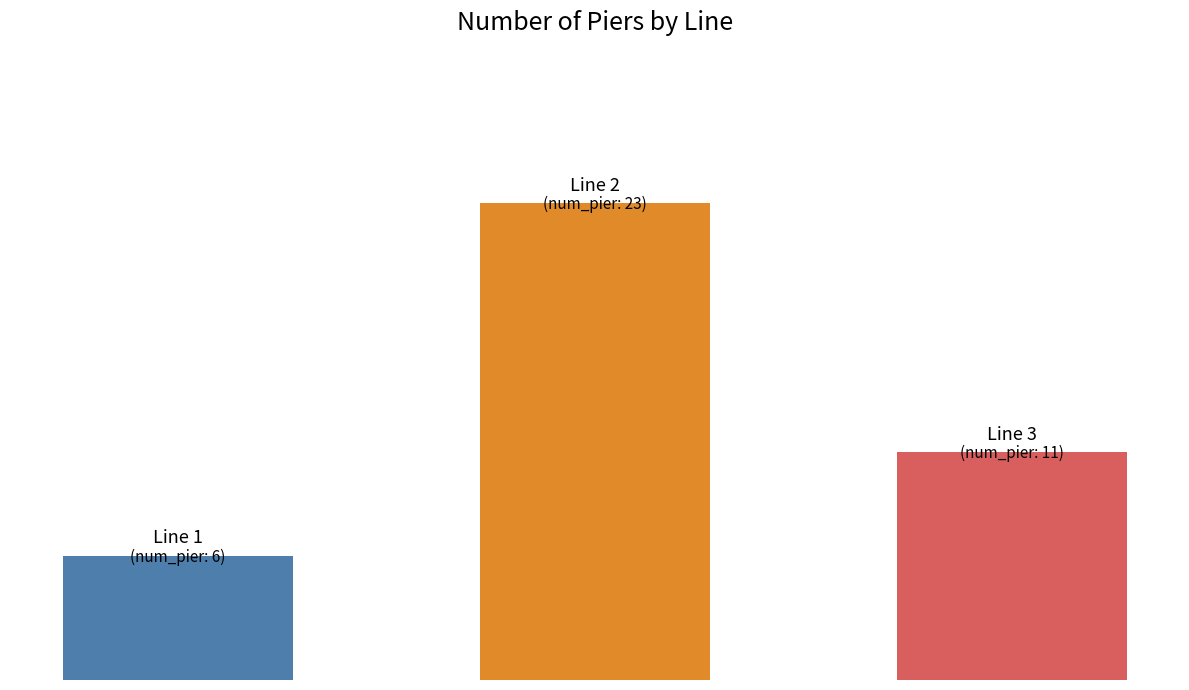

How many data points are above 11?

1